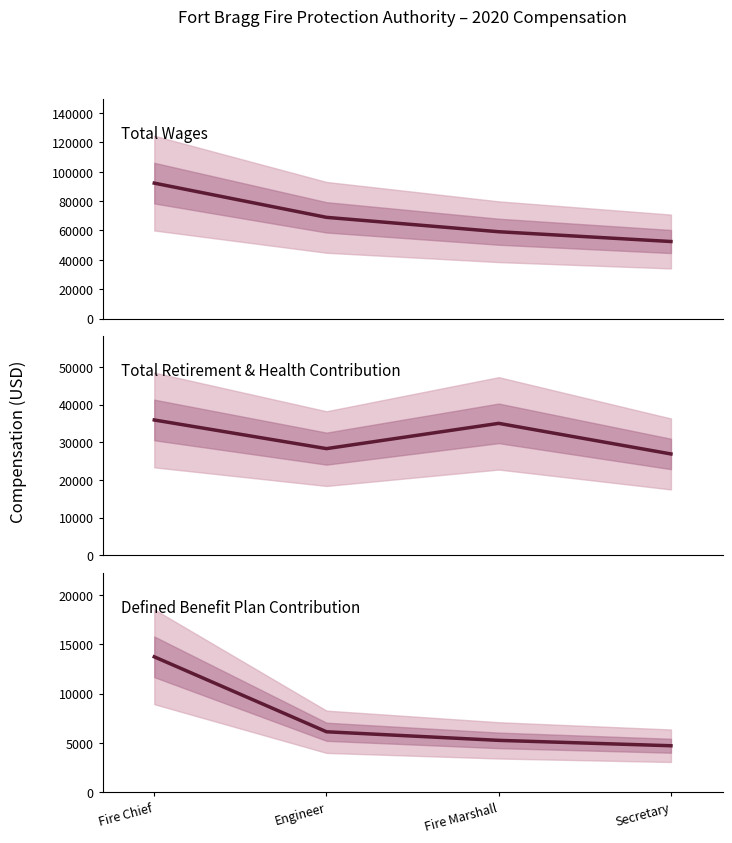

What is the lowest value of the TotalRetirementAndHealthContribution series?

26898